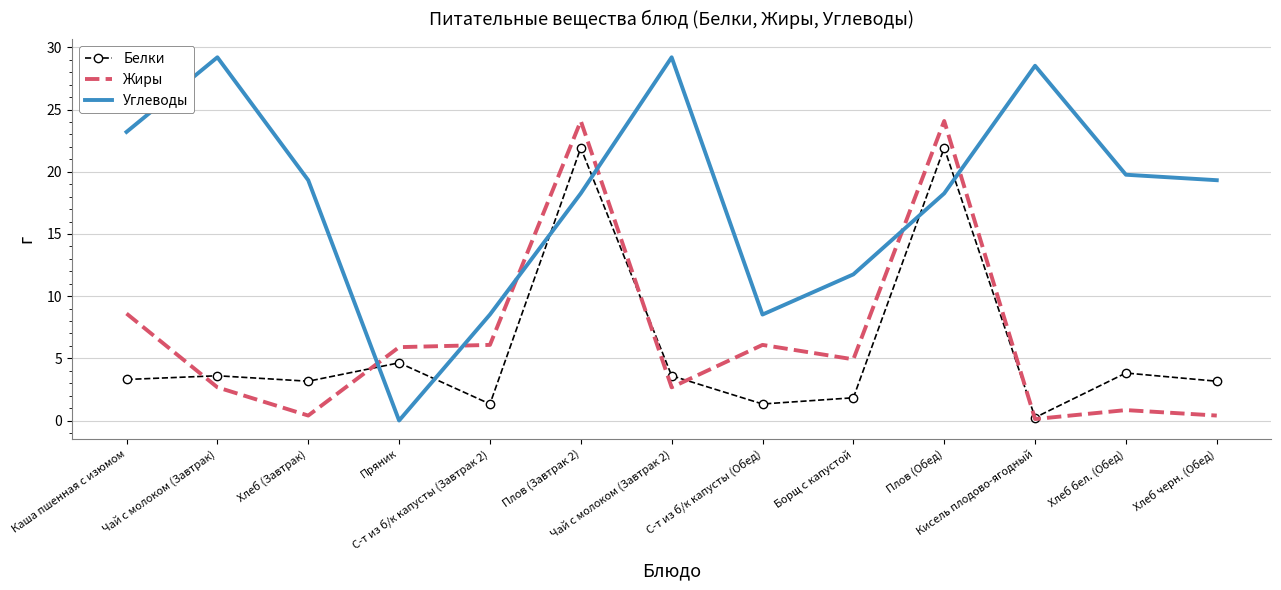

The value of Жиры at Пряник is 10.3. True or false?

False